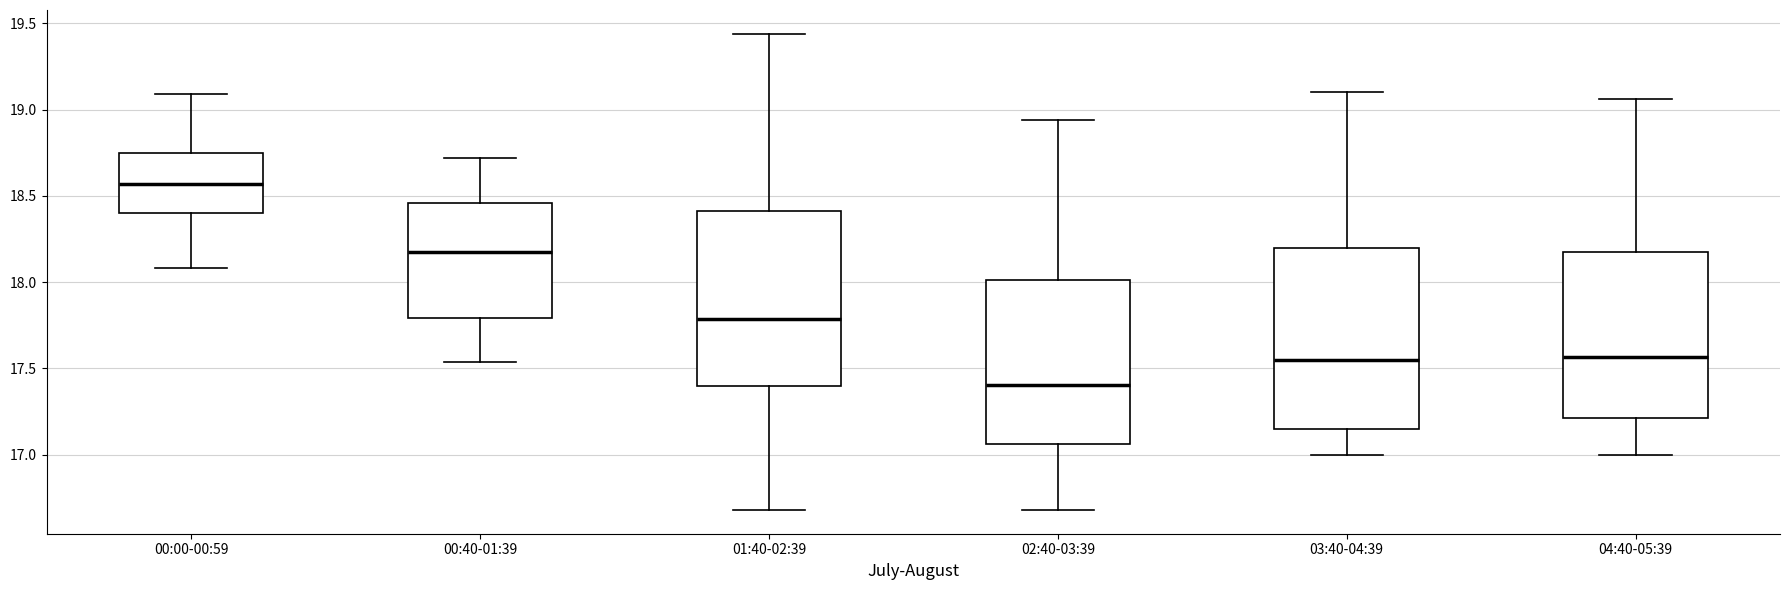

Which box's median line is the lowest?

02:40-03:39